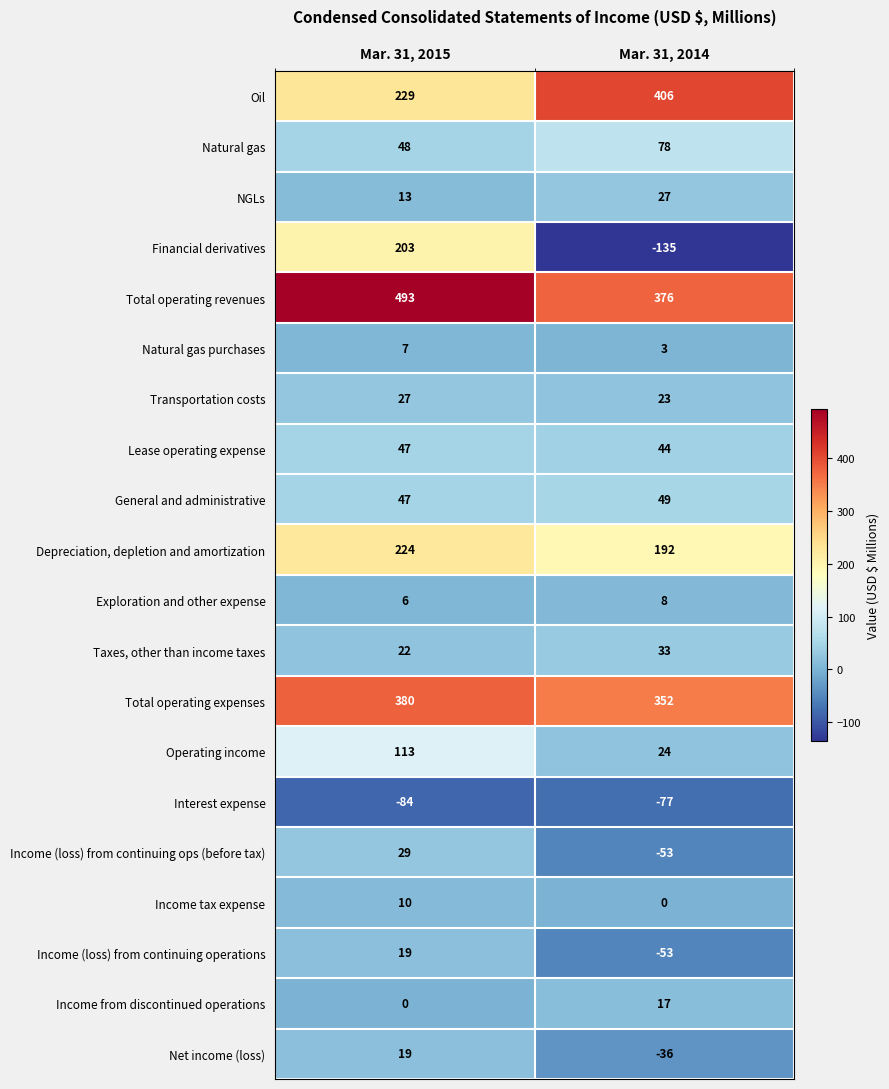

What is the spread (max minus min) of values at Mar. 31, 2015?

577